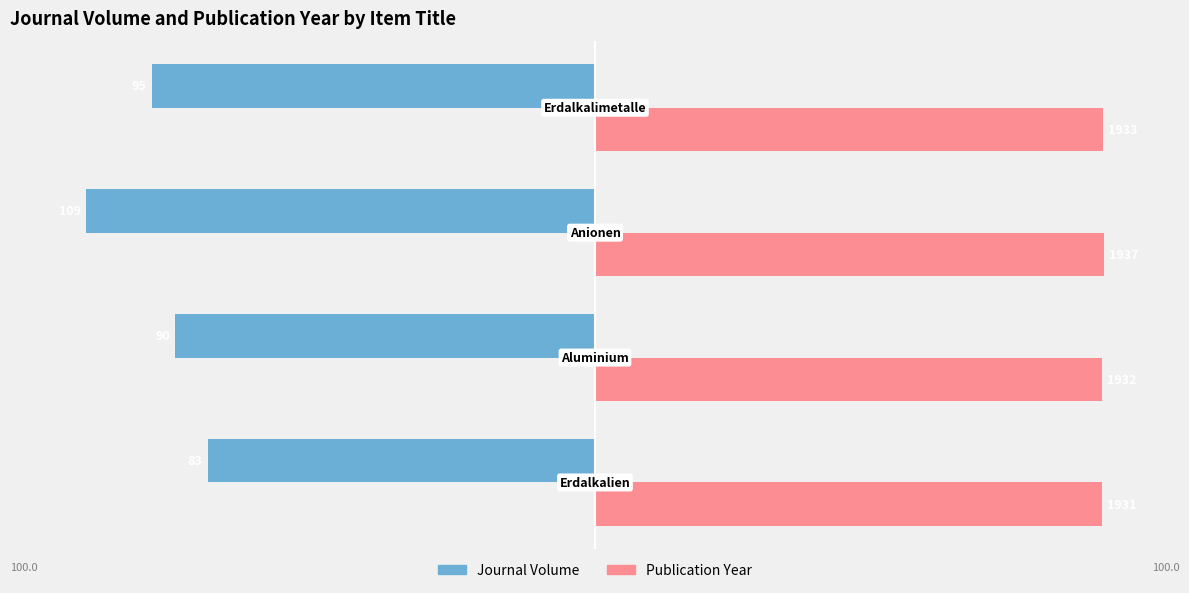

At how many categories does at least one series exceed 59?

4